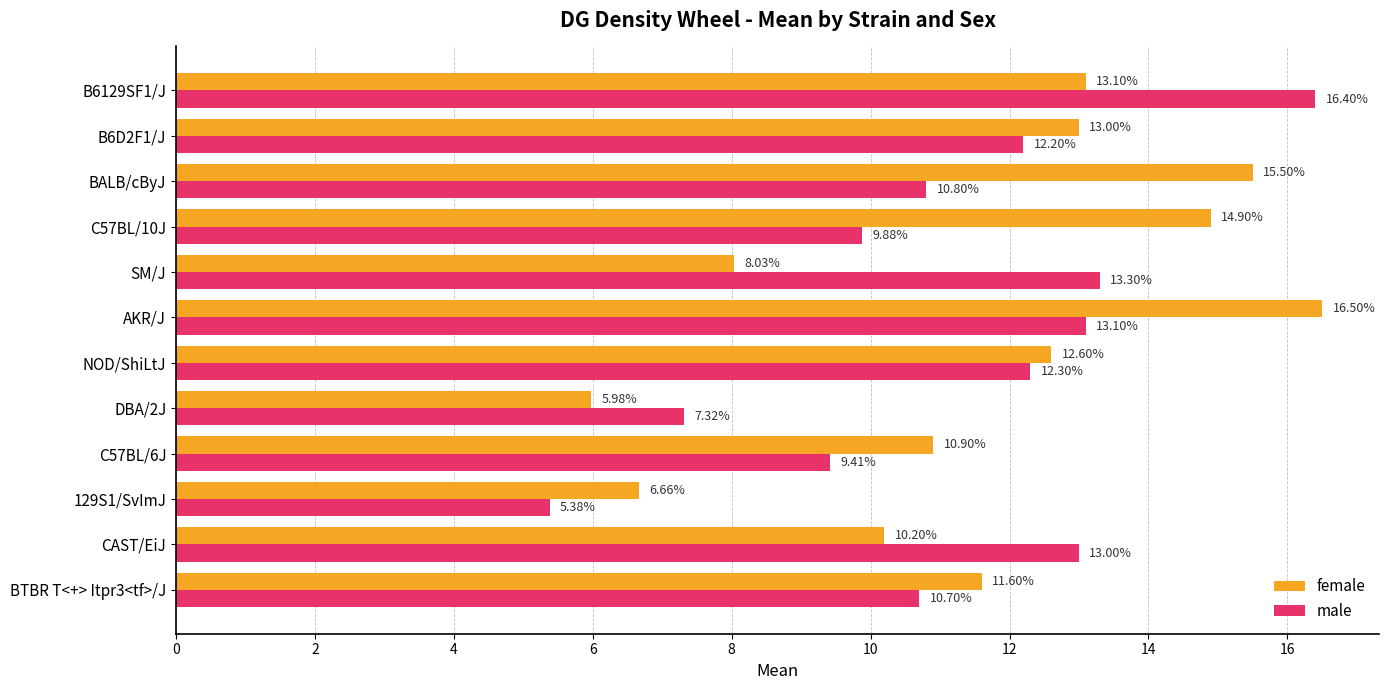

What are all the series names shown in the legend?

female, male